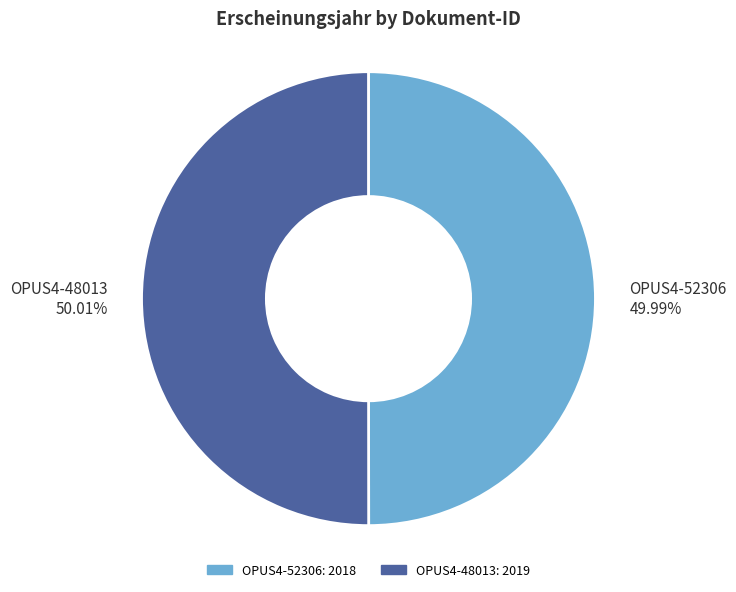

What is the ratio of the value at OPUS4-52306 to the value at OPUS4-48013?

1.0